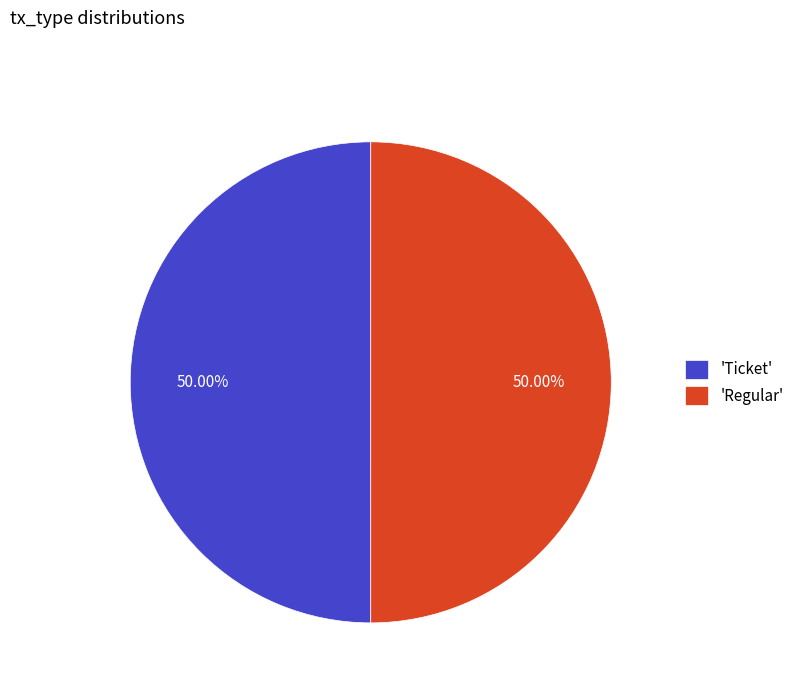

Approximately how many times larger is the value at 'Ticket' compared to 'Regular'?

1.0